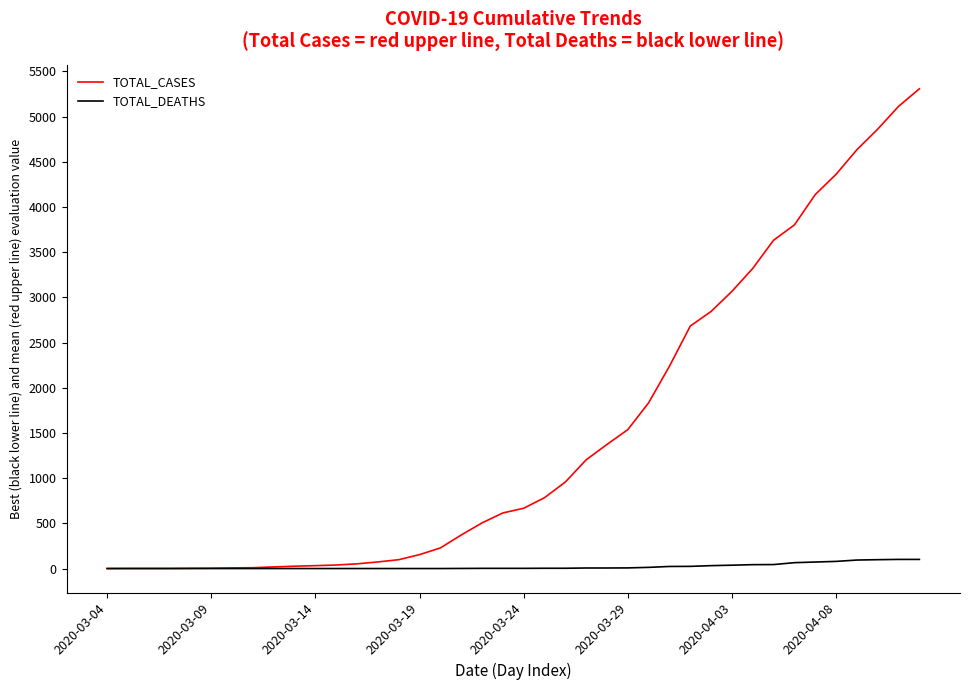

What is the maximum value for TOTAL_CASES?

5308